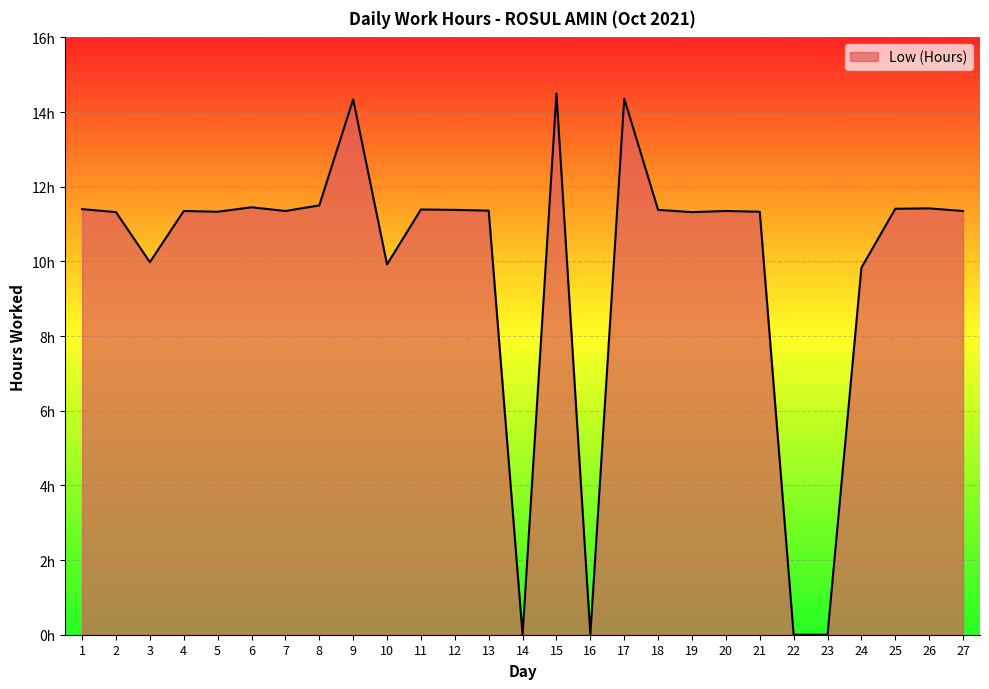

Which label corresponds to the largest value in the chart?

15